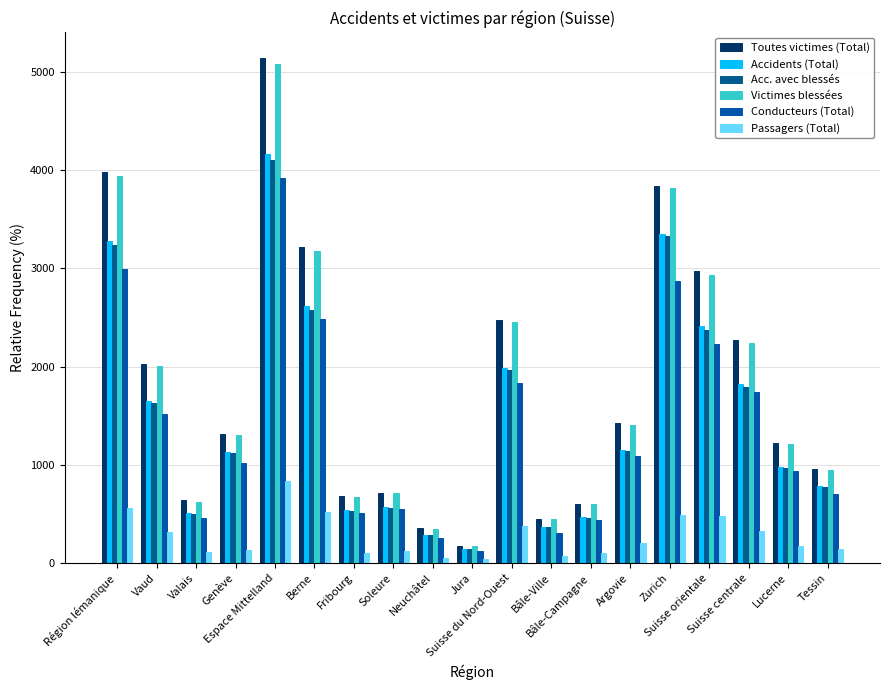

What position from the left is Berne?

6